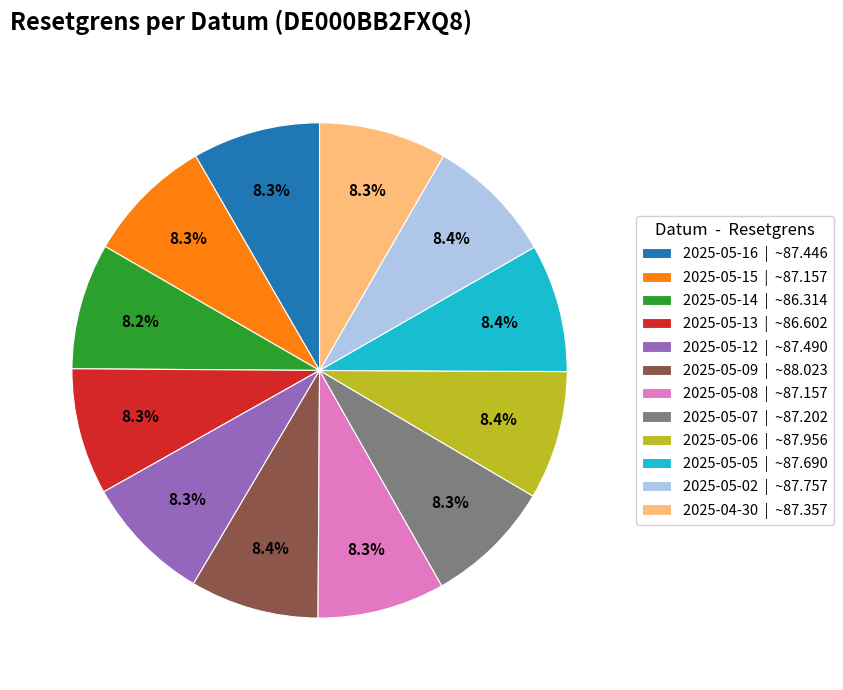

To the nearest percent, what is the average slice percentage?

8%